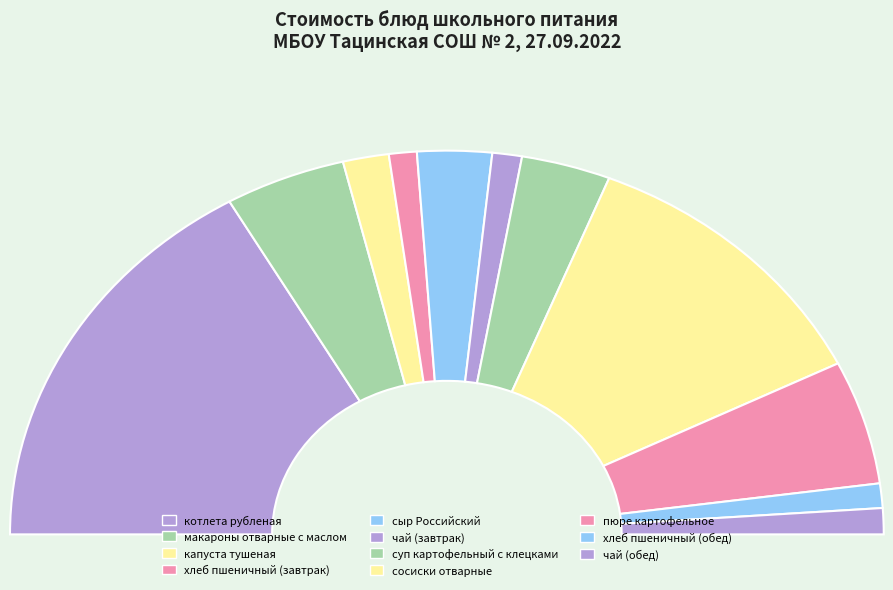

Which slice is the smallest?

хлеб пшеничный (завтрак)